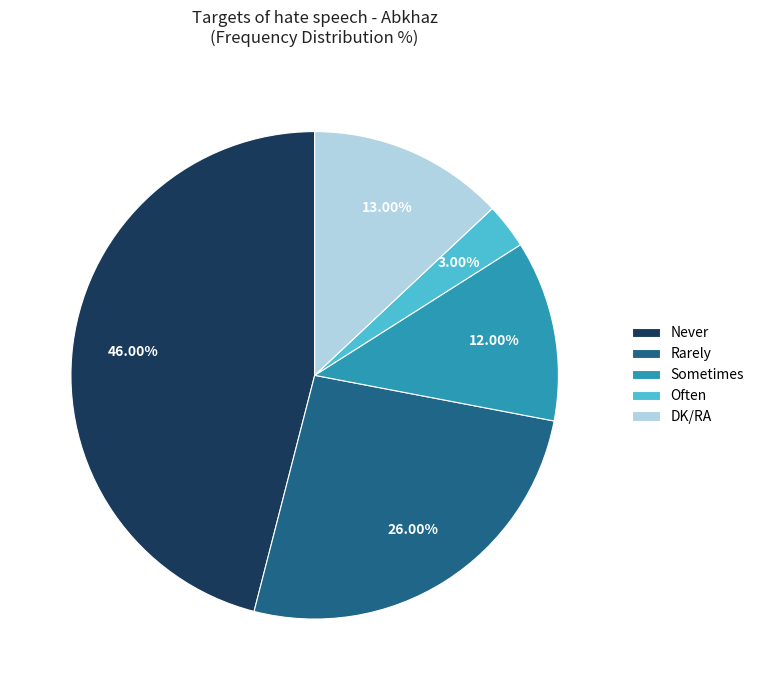

How many slices are in this pie chart?

5